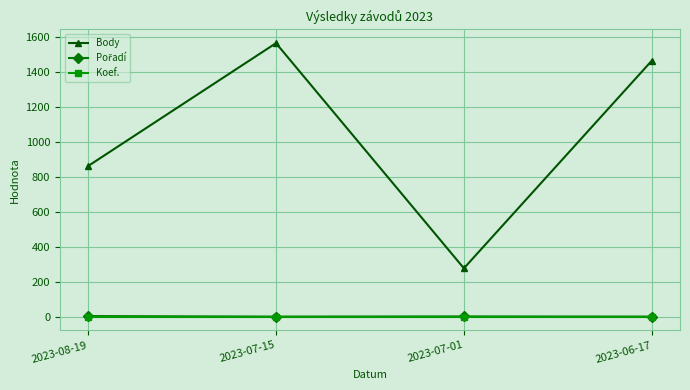

What is the smallest value displayed?

1